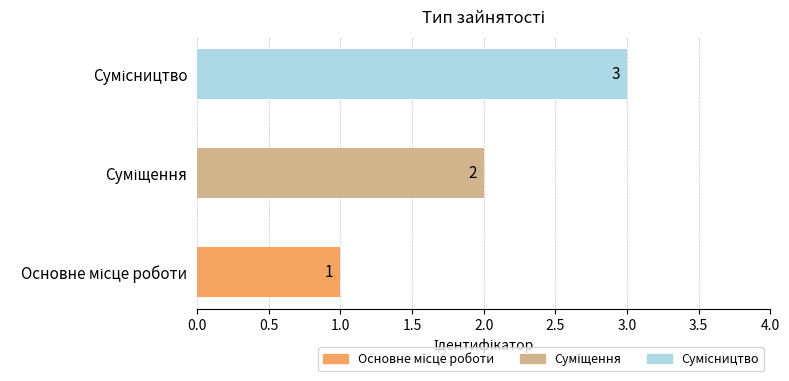

What is the sum of all values?

6